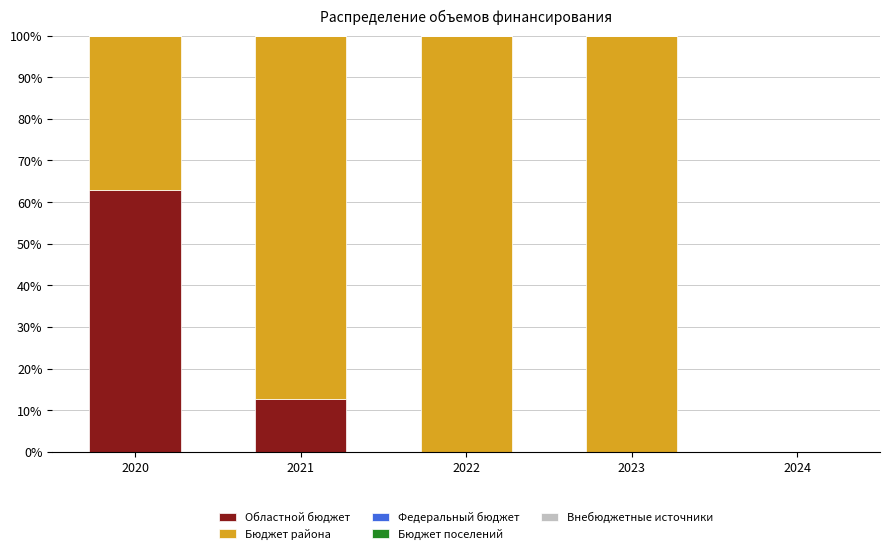

Are the bars grouped side by side (vs. stacked)?

No